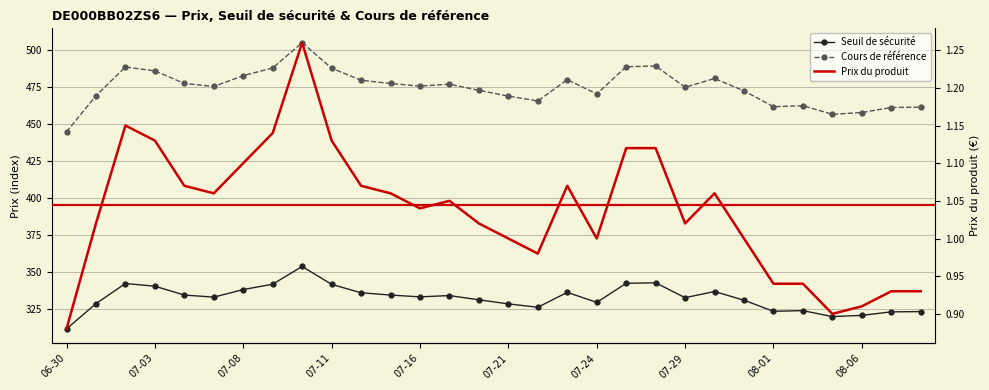

How many values in the Cours de référence series exceed 475?

16